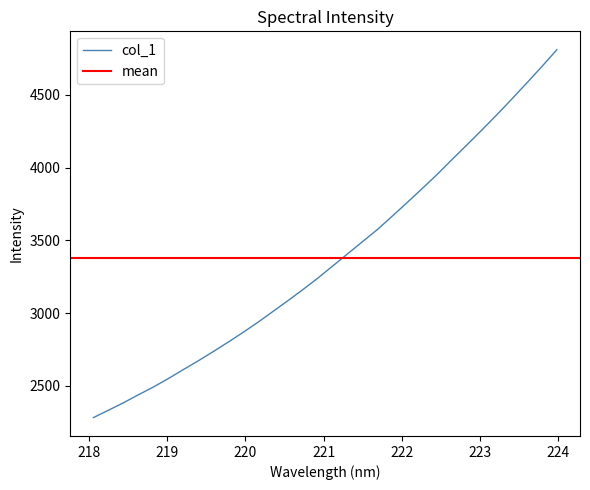

What is the sum of the values at 222.263 and 223.0264?

8119.0